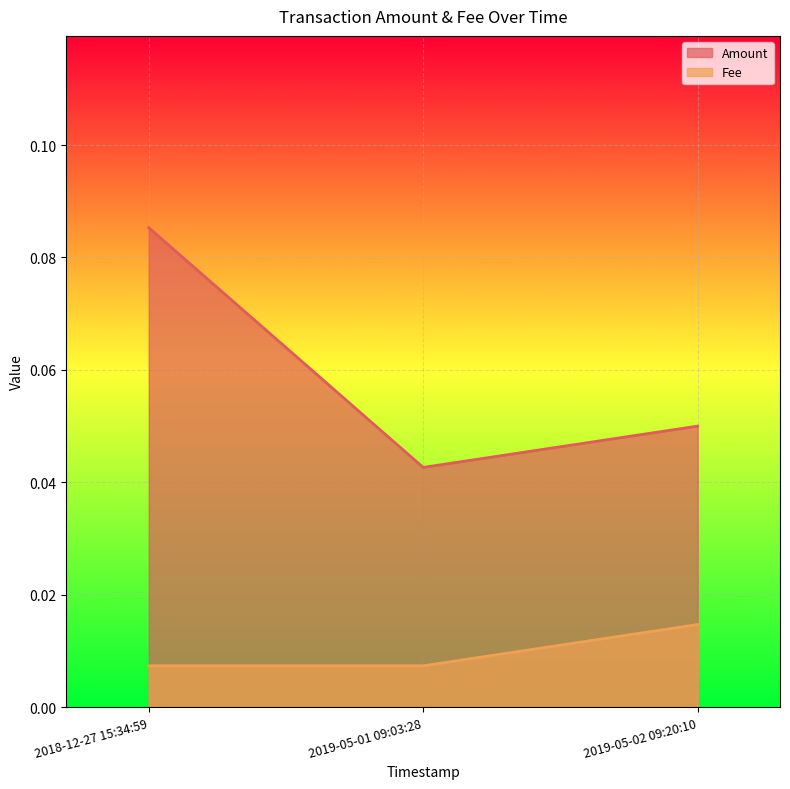

Is it true that Amount equals 0.0 at 2019-05-01 09:03:28?

True